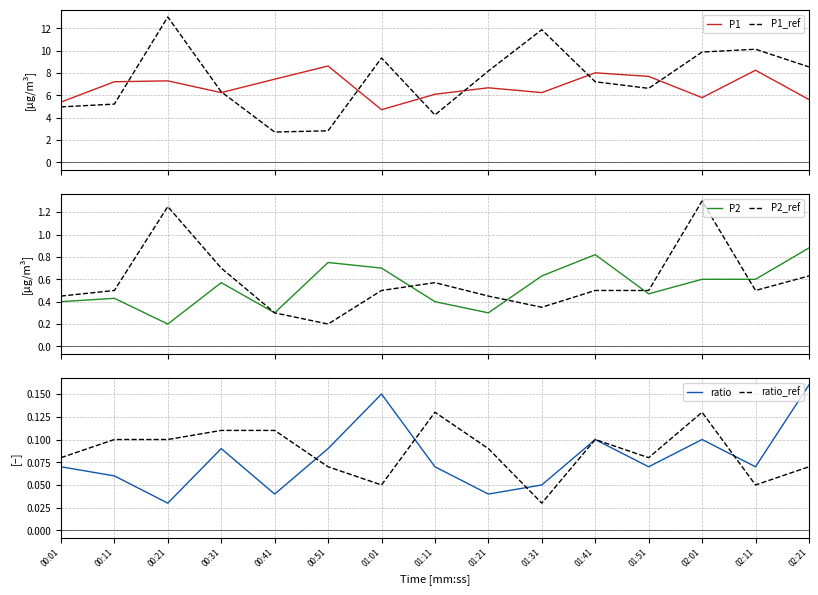

At which category does P2 reach its first local valley?

00:21